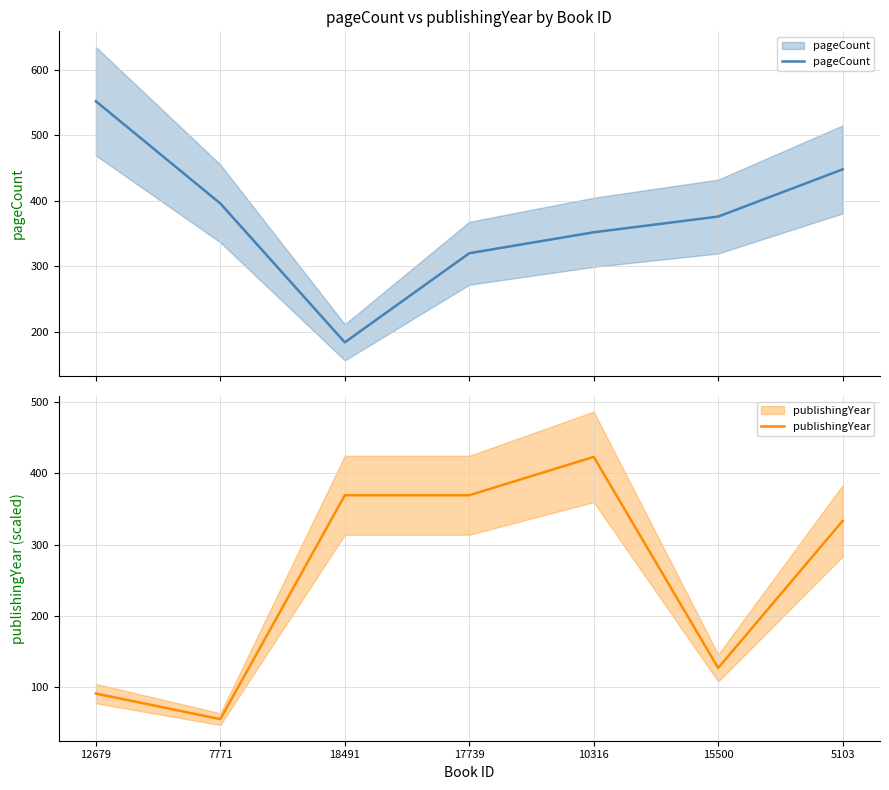

How many data points in pageCount are above 376?

3